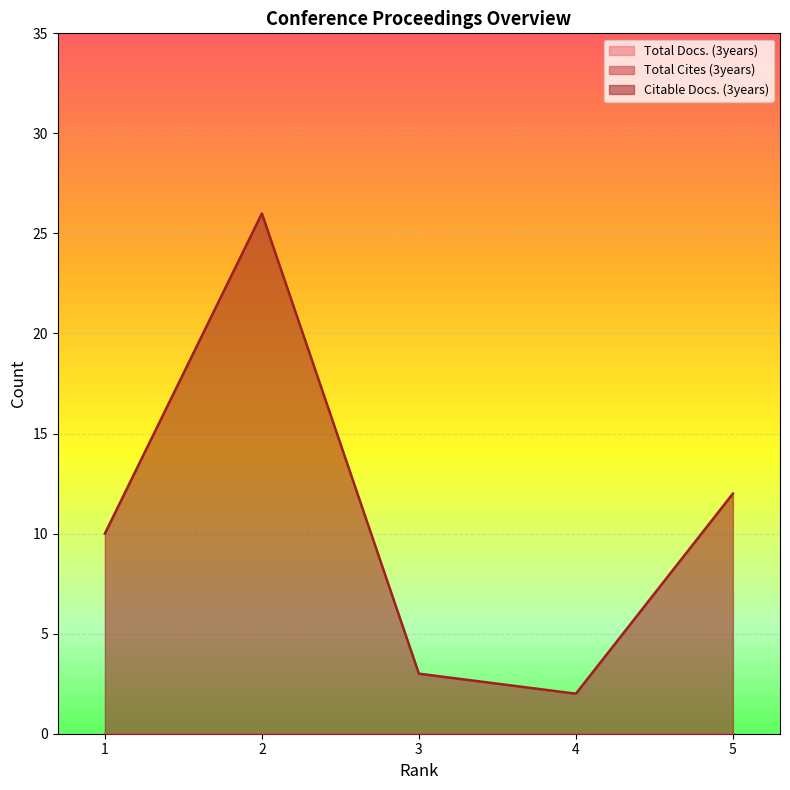

At which category is the sum across all series the highest?

2